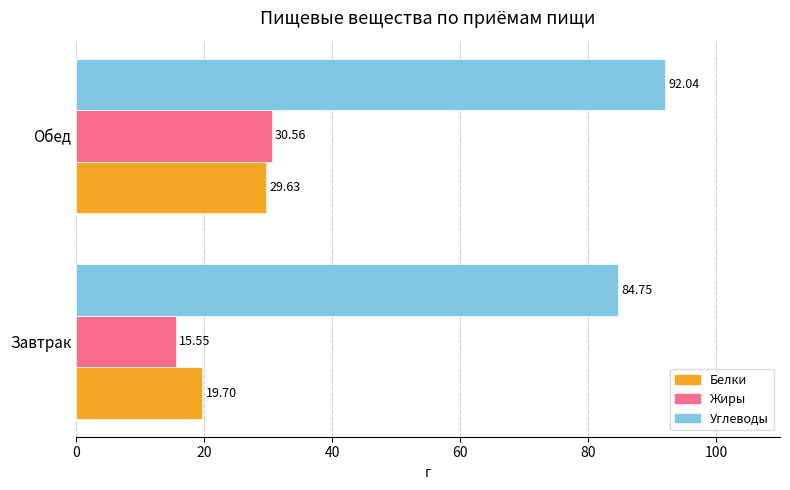

At which label is Углеводы closest to 88?

Завтрак